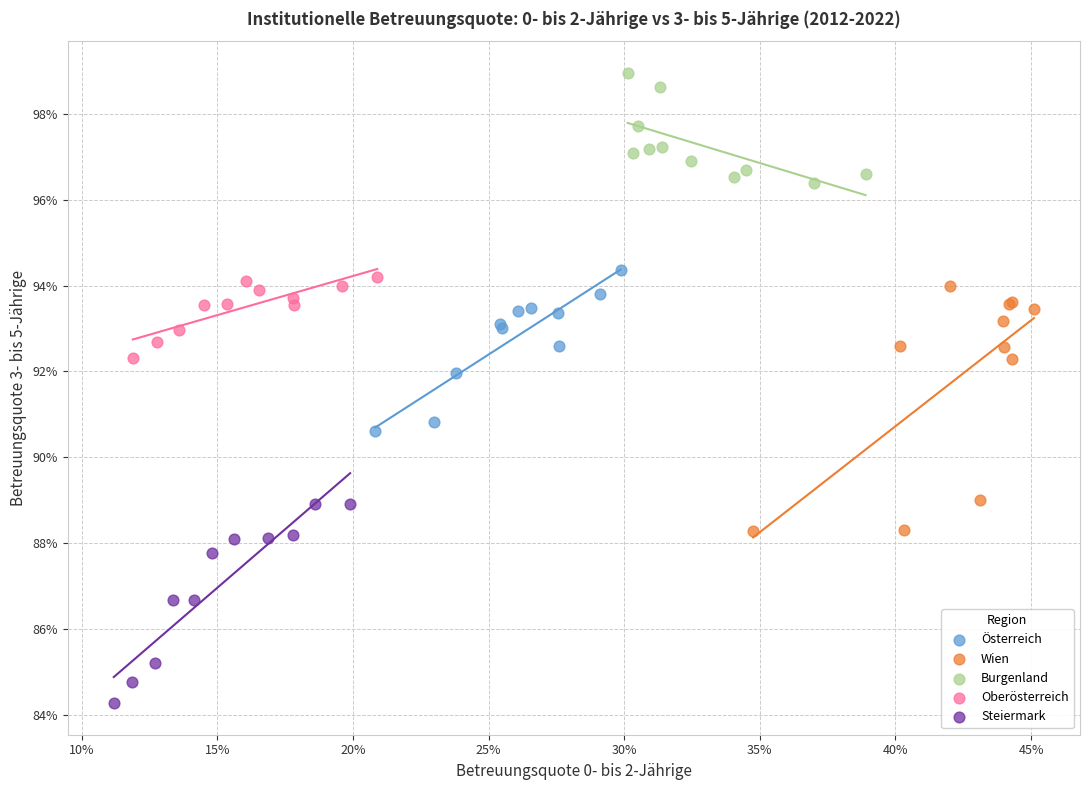

What are all the series names shown in the legend?

Österreich, Wien, Burgenland, Oberösterreich, Steiermark